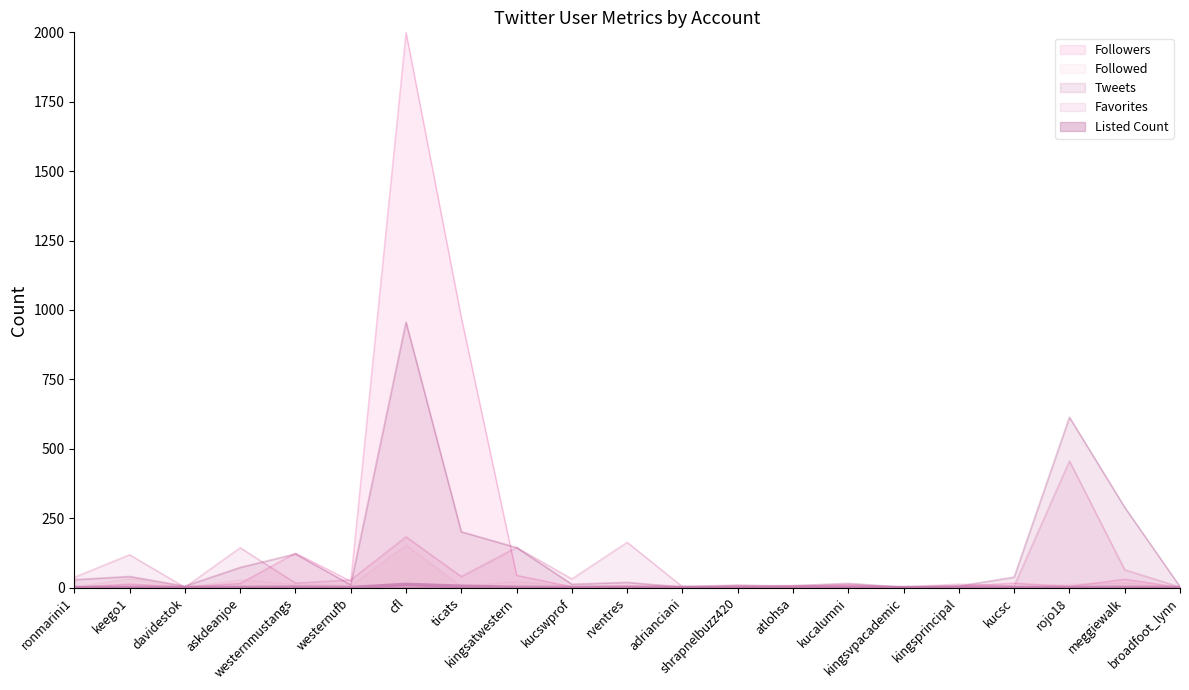

How many interior local peaks does the Listed Count series have?

7